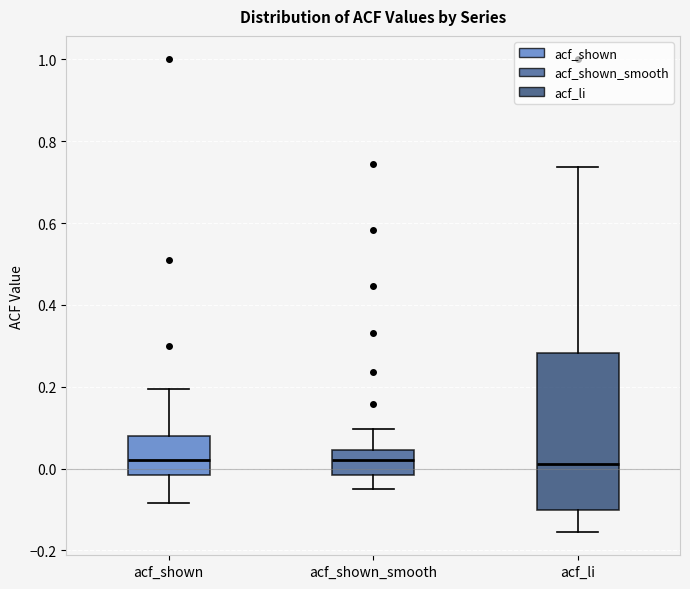

Where does the median line of the box for acf_li sit on the y-axis? The values are not printed on the chart, so give them approximately, as read against the axis.

0.02